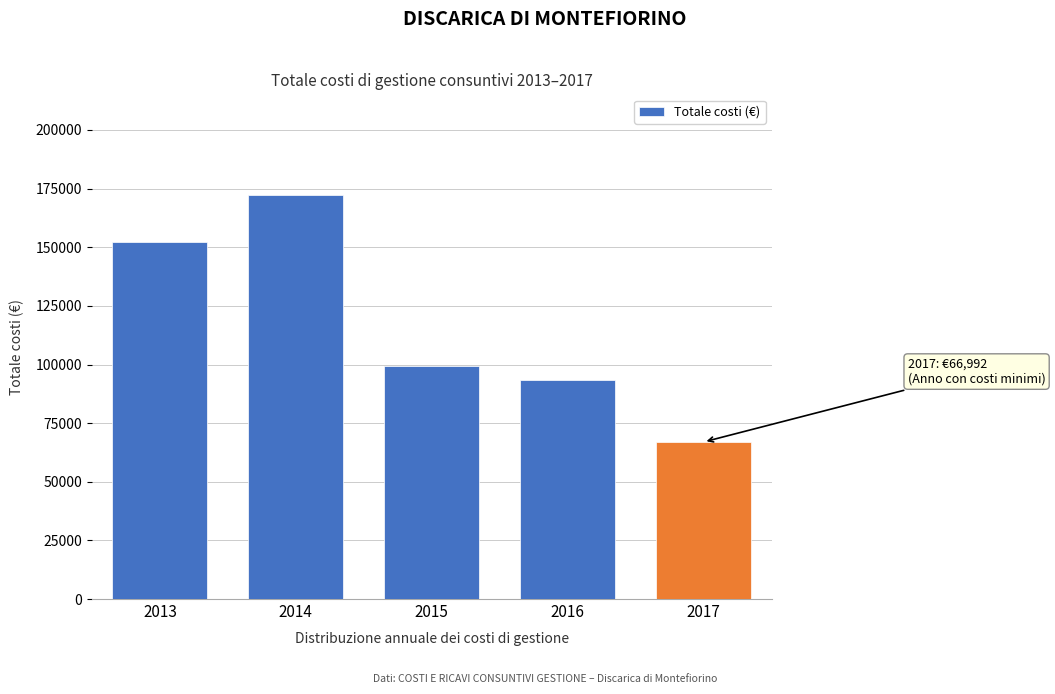

Reading left to right, transcribe all the data shown in this chart.

2013=152230.0	2014=172161.7	2015=99254.2	2016=93342.4	2017=66992.4